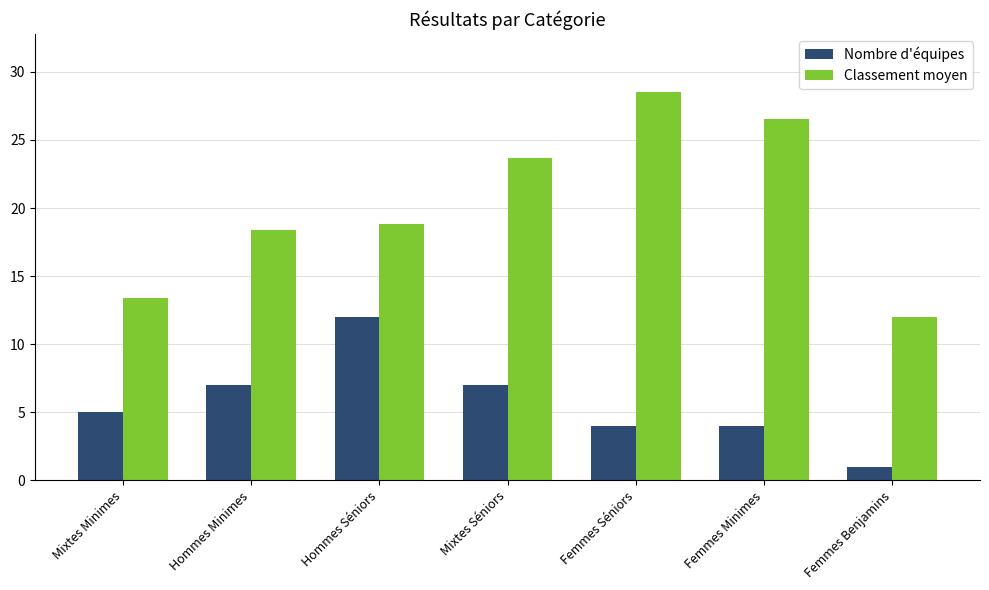

What is the spread (max minus min) of values at Hommes Minimes?

11.4